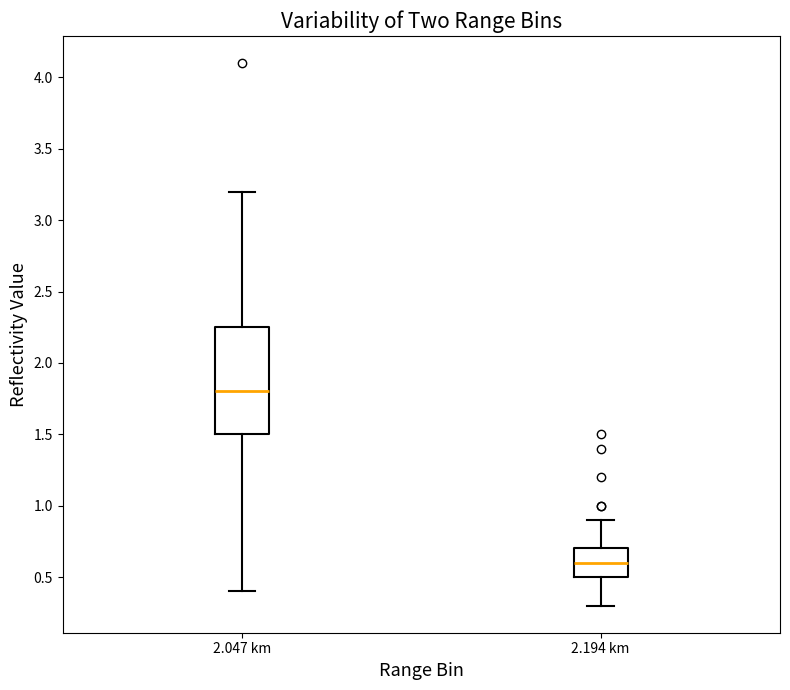

Reading left to right, read every box against the y-axis: the position of its median line, the range the box covers, and the ends of its whiskers. The values are not printed on the chart, so give them approximately, as read against the axis.

2.047 km: median 1.80, box 1.50 to 2.25, whiskers 0.40 to 3.20
2.194 km: median 0.60, box 0.50 to 0.70, whiskers 0.30 to 0.90